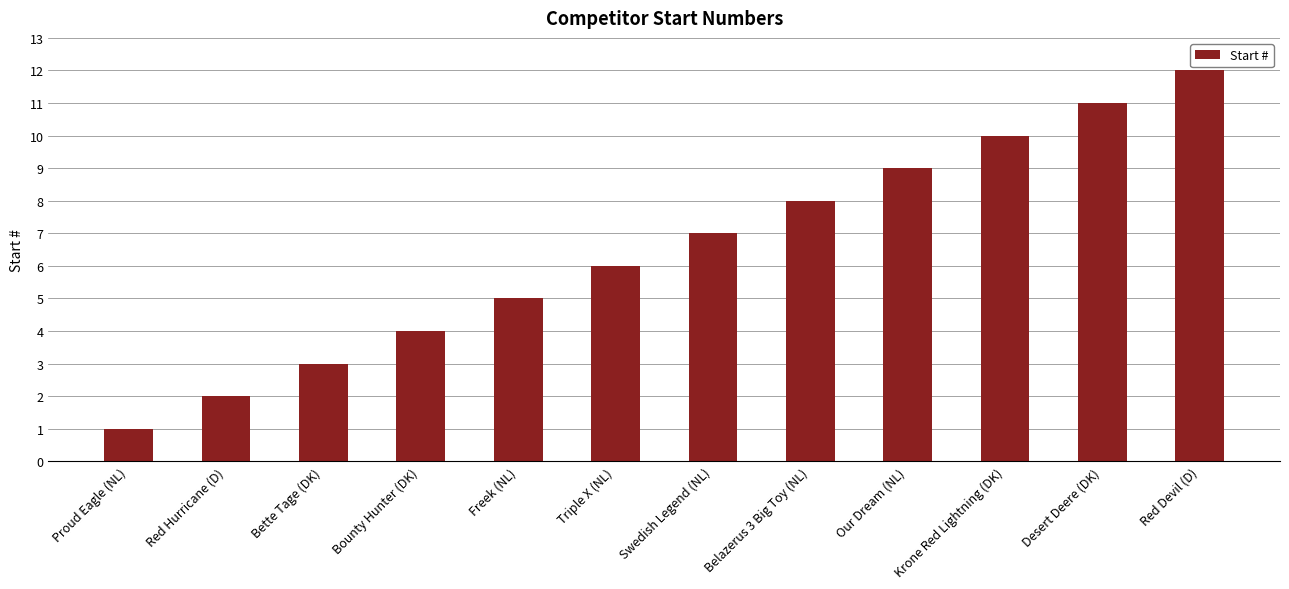

What is the maximum value shown in the chart?

12